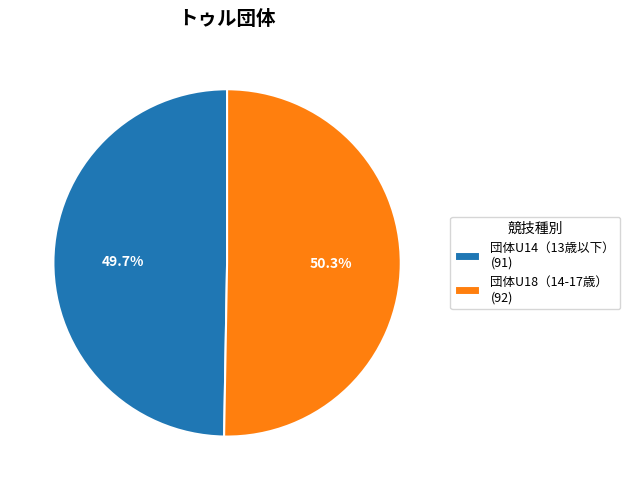

What is the total percentage of 団体U18（14-17歳） and 団体U14（13歳以下）?

100.0%